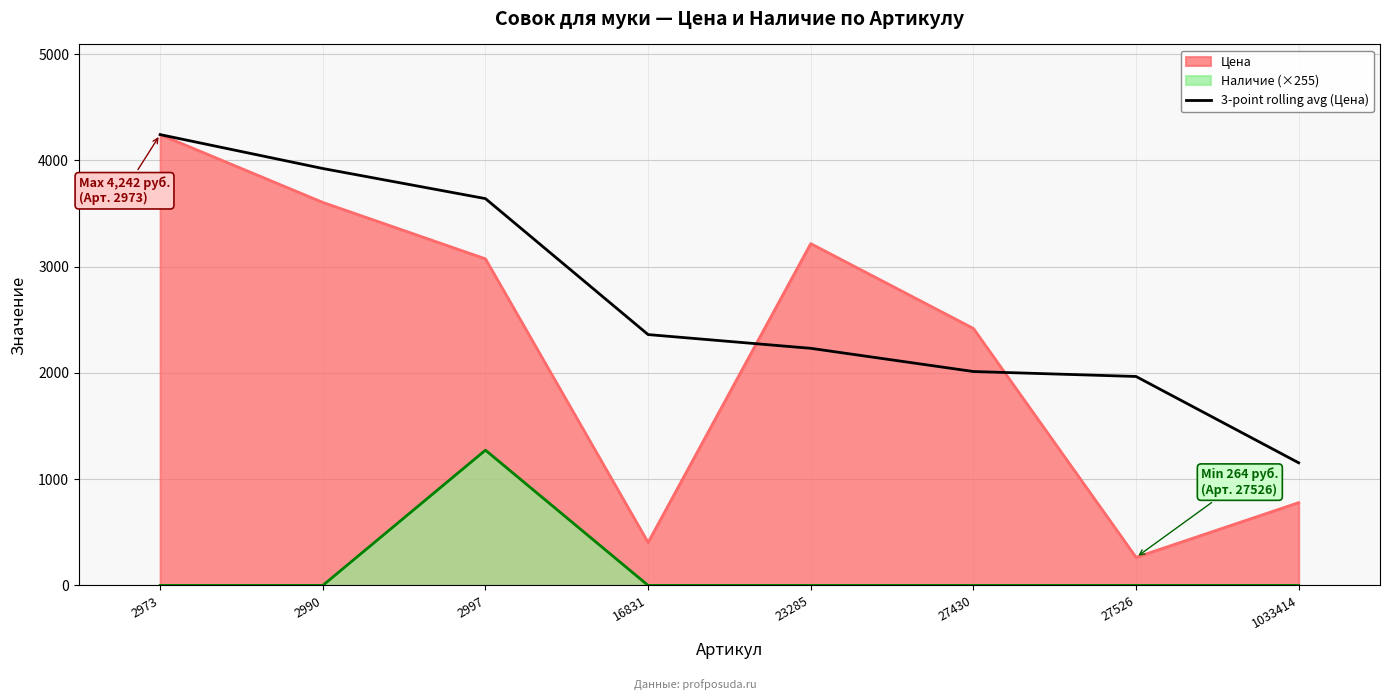

Rank the series at 23285 from highest to lowest value.

Цена, 3-point rolling avg (Цена), Наличие (×255)